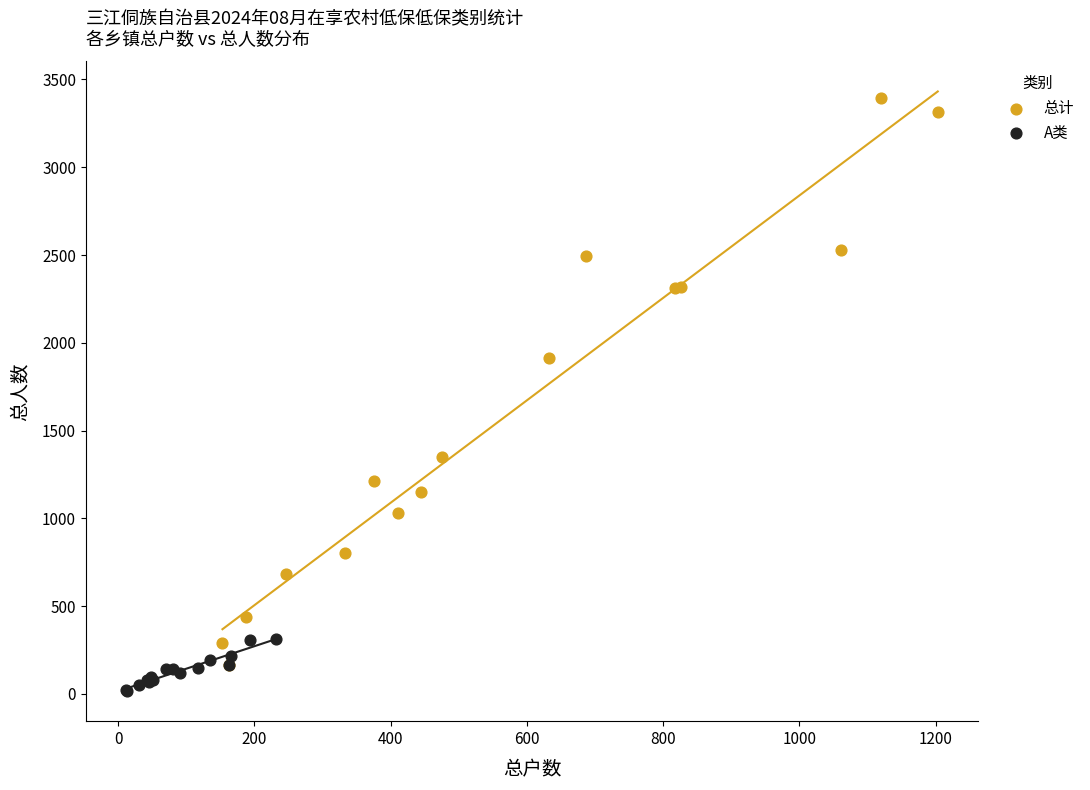

Which series reaches the minimum Y coordinate?

A类